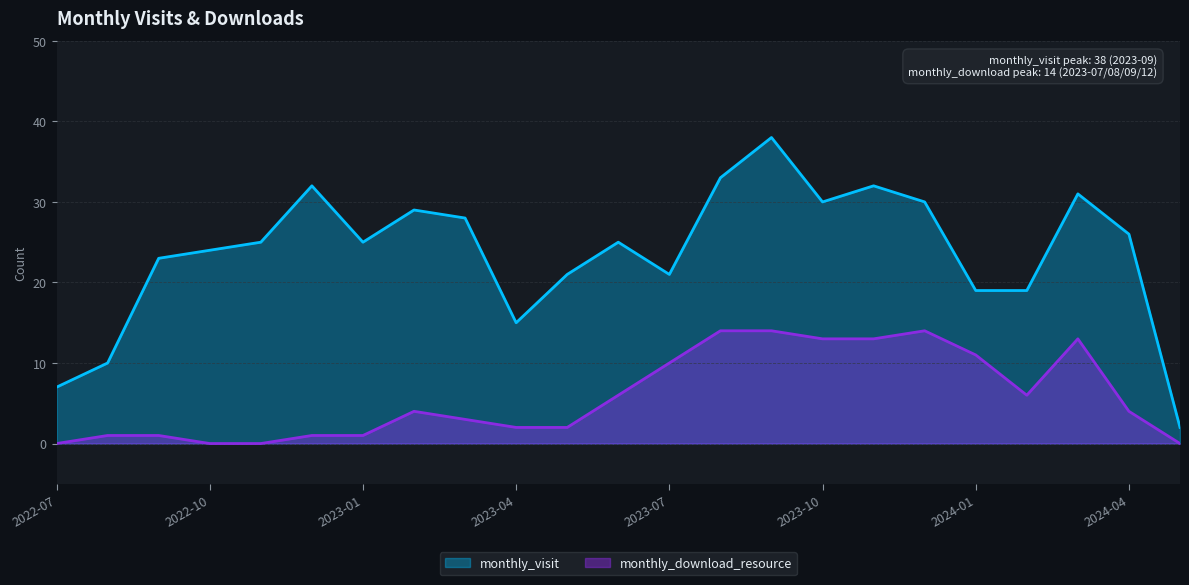

Reading left to right, list all the values displayed in this chart.

monthly_visit: 7	10	23	24	25	32	25	29	28	15	21	25	21	33	38	30	32	30	19	19	31	26	2
monthly_download_resource: 0	1	1	0	0	1	1	4	3	2	2	6	10	14	14	13	13	14	11	6	13	4	0